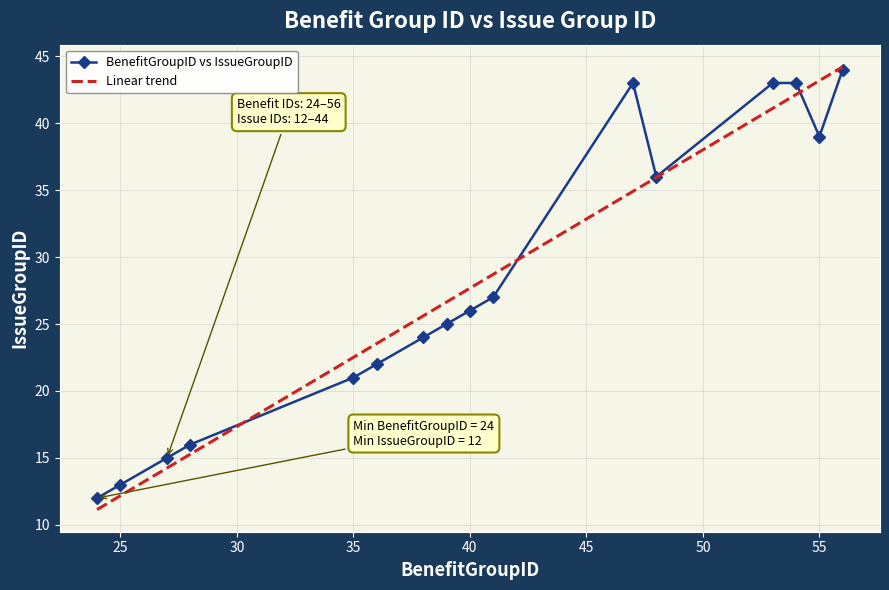

Which series has the largest range (max minus min)?

Linear trend